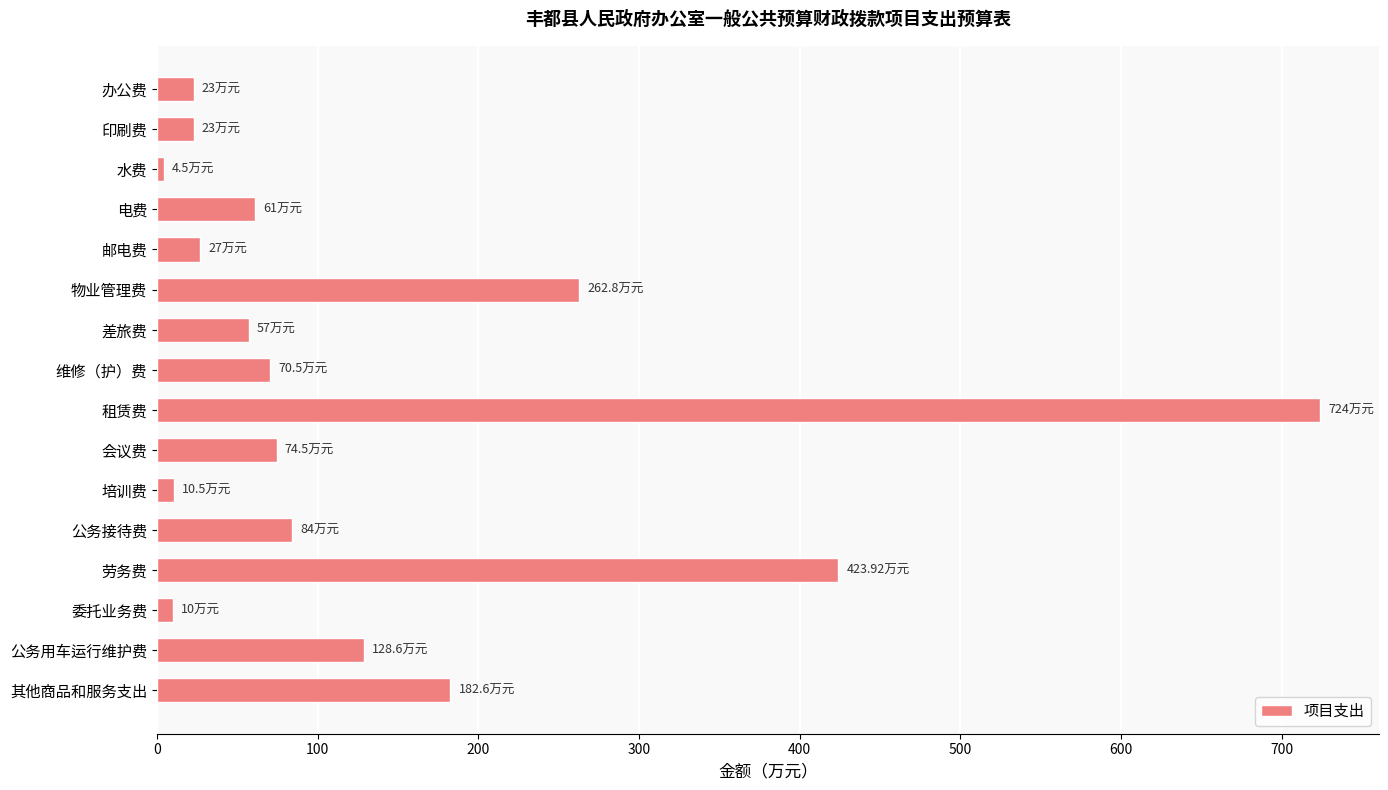

Where is the data nearest to the value 364?

劳务费